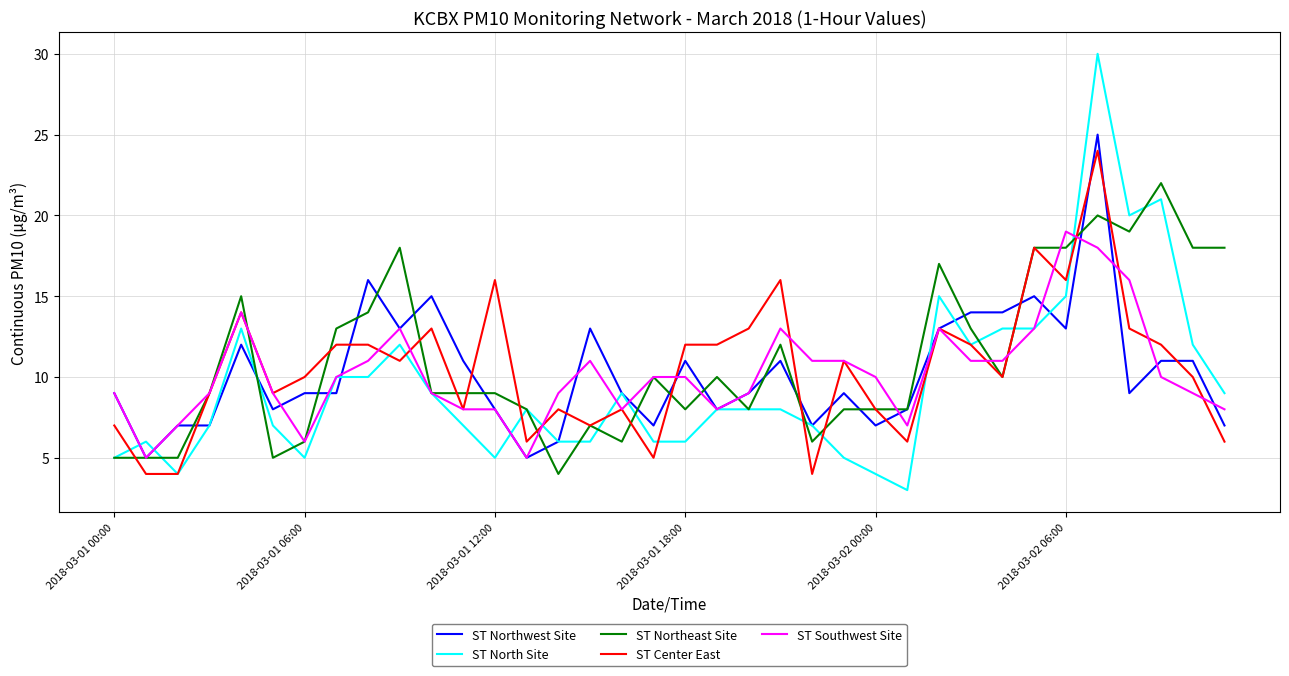

Reading left to right, extract all data points from this chart.

ST Northwest Site: 9	5	7	7	12	8	9	9	16	13	15	11	8	5	6	13	9	7	11	8	9	11	7	9	7	8	13	14	14	15	13	25	9	11	11	7
ST North Site: 5	6	4	7	13	7	5	10	10	12	9	7	5	8	6	6	9	6	6	8	8	8	7	5	4	3	15	12	13	13	15	30	20	21	12	9
ST Northeast Site: 5	5	5	9	15	5	6	13	14	18	9	9	9	8	4	7	6	10	8	10	8	12	6	8	8	8	17	13	10	18	18	20	19	22	18	18
ST Center East: 7	4	4	9	14	9	10	12	12	11	13	8	16	6	8	7	8	5	12	12	13	16	4	11	8	6	13	12	10	18	16	24	13	12	10	6
ST Southwest Site: 9	5	7	9	14	9	6	10	11	13	9	8	8	5	9	11	8	10	10	8	9	13	11	11	10	7	13	11	11	13	19	18	16	10	9	8